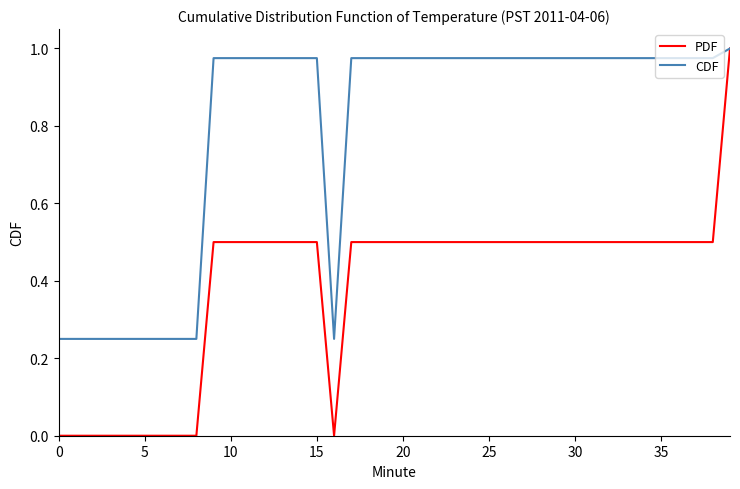

Which series has the largest range (max minus min)?

PDF